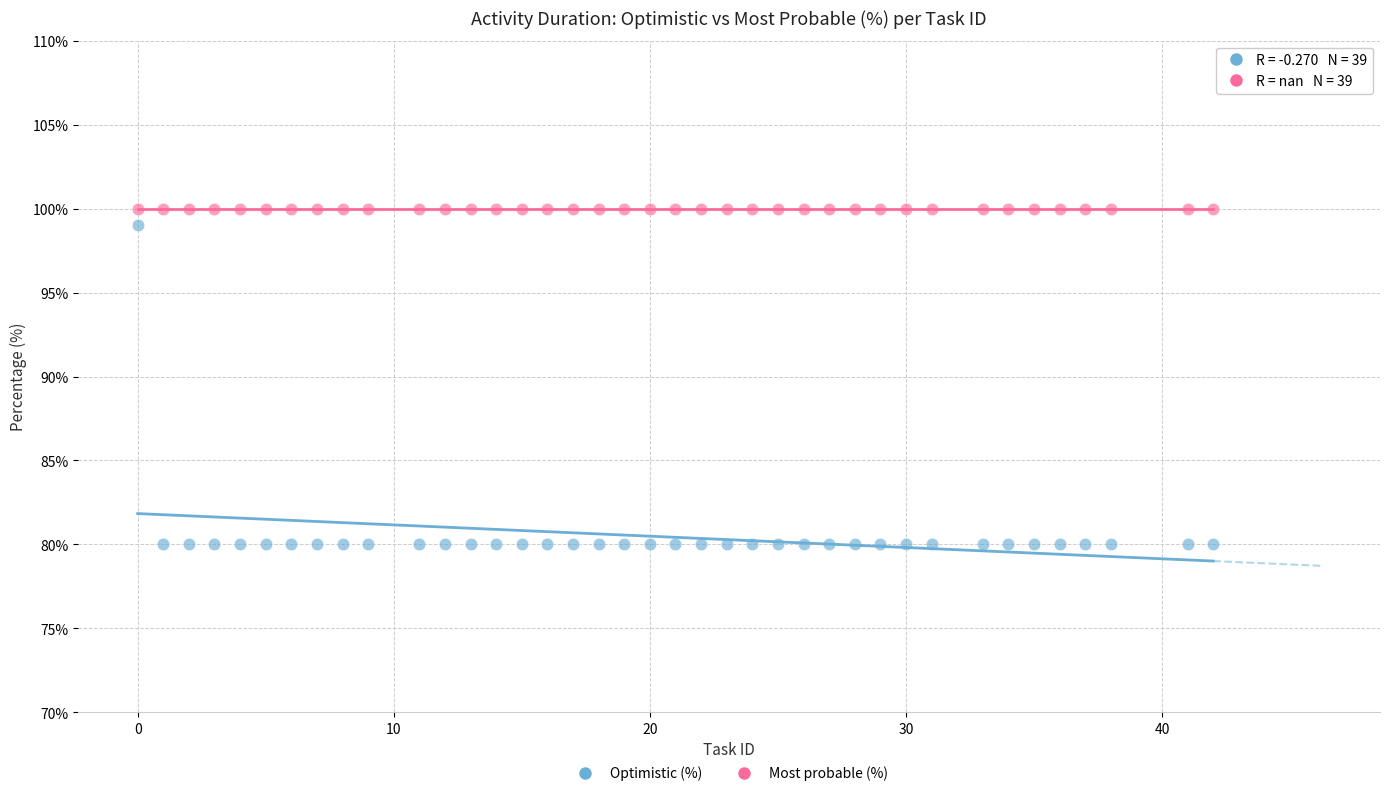

Which series reaches the minimum Y coordinate?

Optimistic (%)